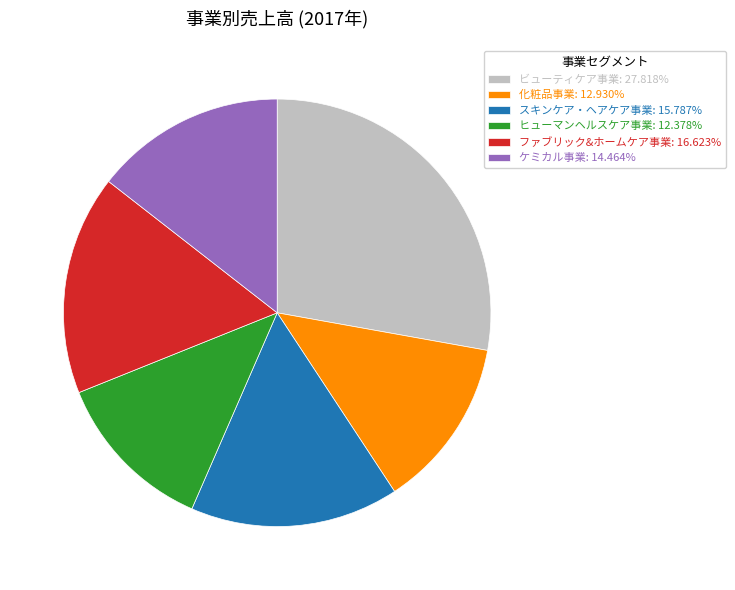

Does any single category account for the majority?

No